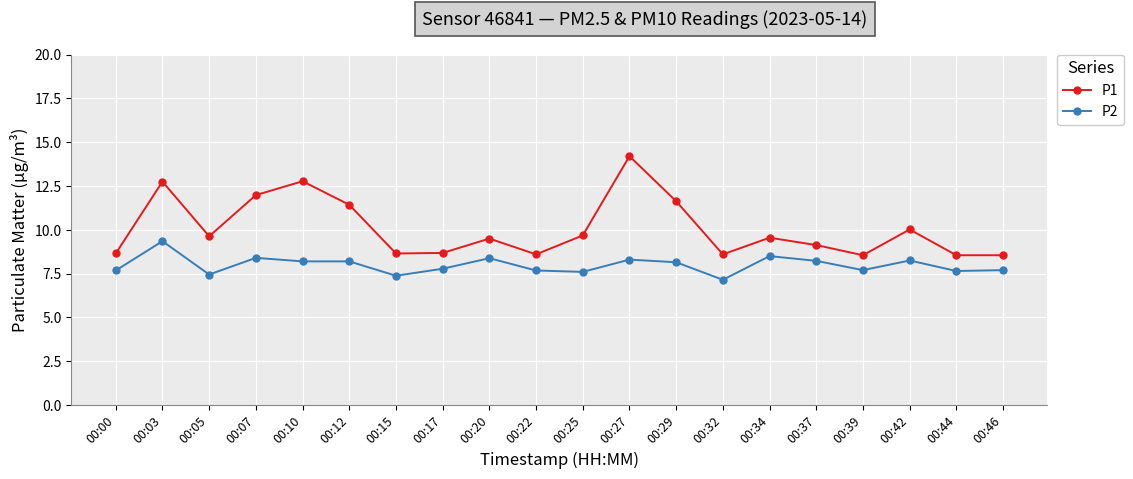

Which series has the largest range (max minus min)?

P1